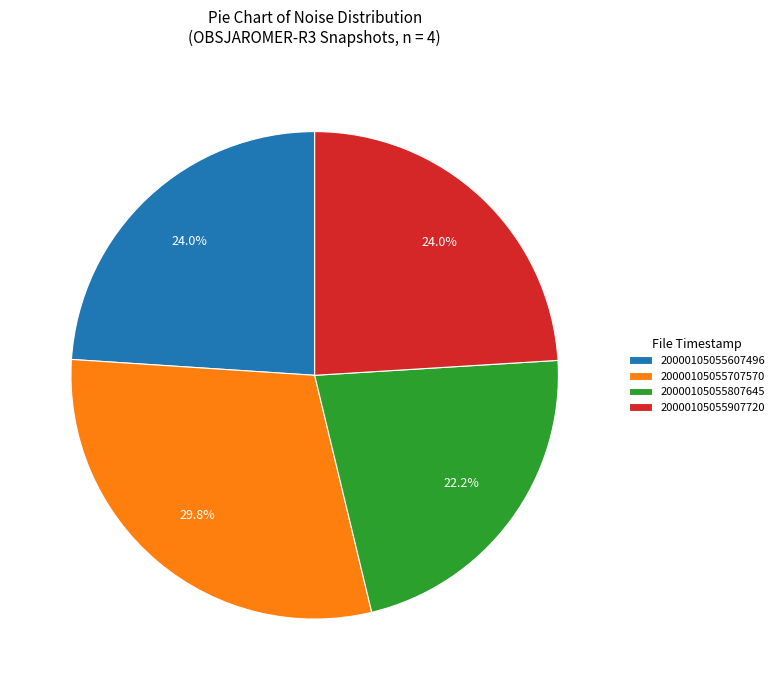

The 20000105055707570 slice represents 30% of the pie. True or false?

True